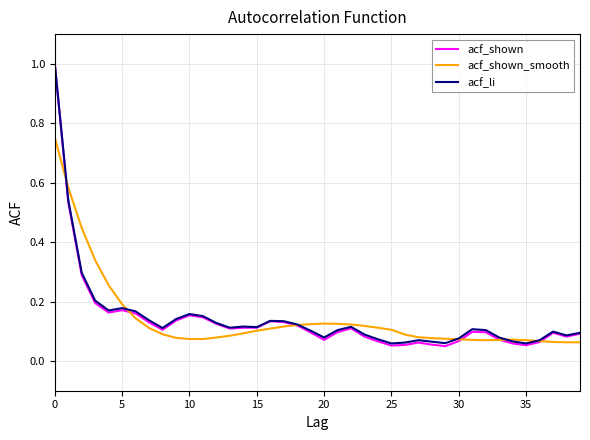

Which series has the widest spread of values?

acf_shown